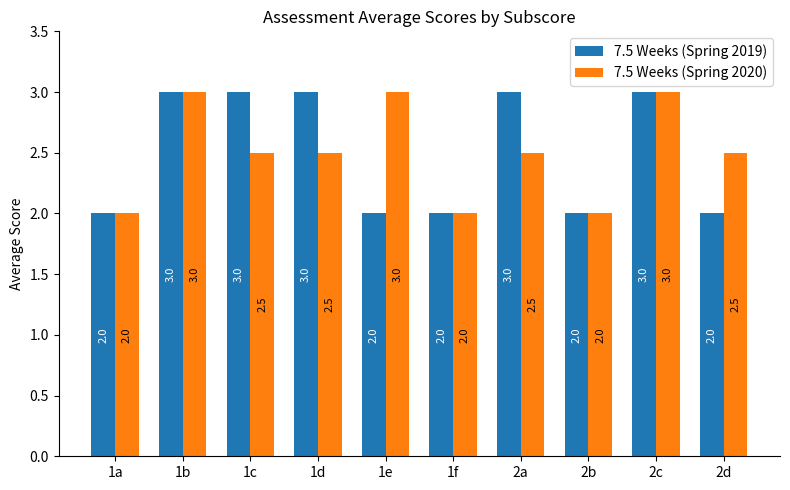

What is the approximate value of 7.5 Weeks (Spring 2019) at 1b?

3.0